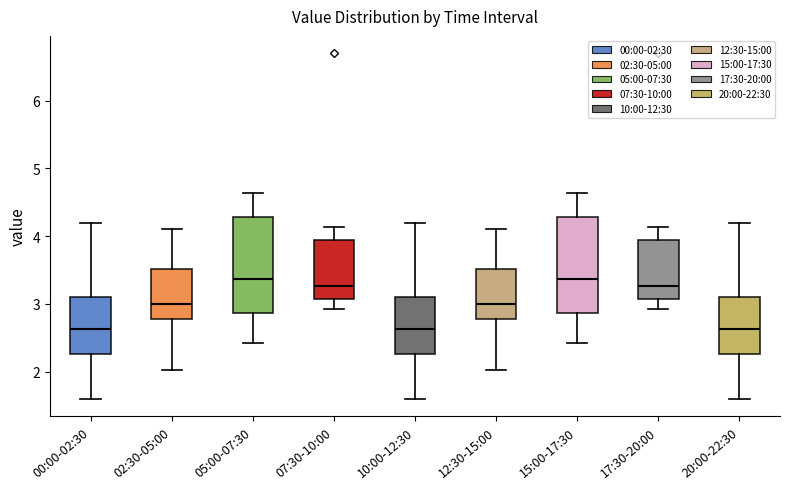

Reading left to right, read every box against the y-axis: the position of its median line, the range the box covers, and the ends of its whiskers. The values are not printed on the chart, so give them approximately, as read against the axis.

00:00-02:30: median 2.6, box 2.3 to 3.1, whiskers 1.6 to 4.2
02:30-05:00: median 3.0, box 2.8 to 3.5, whiskers 2.0 to 4.1
05:00-07:30: median 3.4, box 2.9 to 4.3, whiskers 2.4 to 4.6
07:30-10:00: median 3.3, box 3.1 to 3.9, whiskers 2.9 to 4.1
10:00-12:30: median 2.6, box 2.3 to 3.1, whiskers 1.6 to 4.2
12:30-15:00: median 3.0, box 2.8 to 3.5, whiskers 2.0 to 4.1
15:00-17:30: median 3.4, box 2.9 to 4.3, whiskers 2.4 to 4.6
17:30-20:00: median 3.3, box 3.1 to 3.9, whiskers 2.9 to 4.1
20:00-22:30: median 2.6, box 2.3 to 3.1, whiskers 1.6 to 4.2